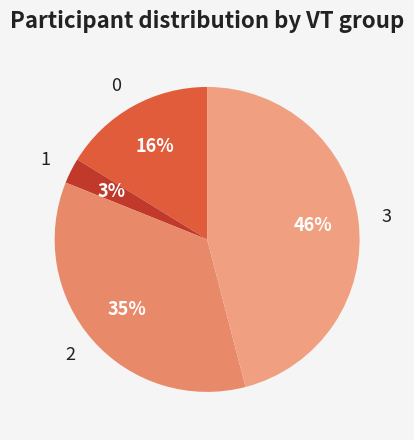

To the nearest percent, what is the difference between the 3 and 1 slice percentages?

43%